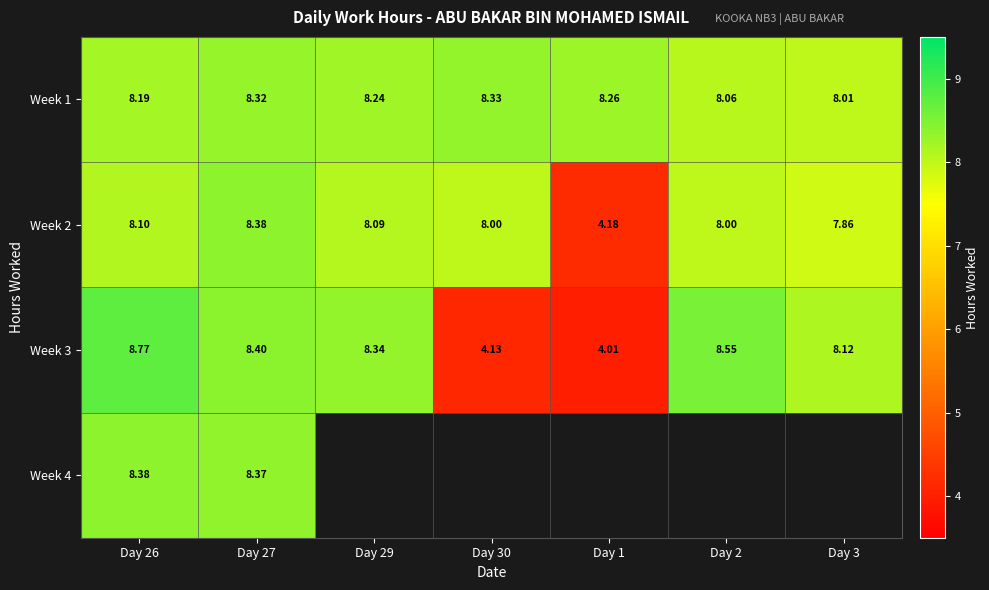

Which series changed the most between Day 27 and Day 30?

Week 3